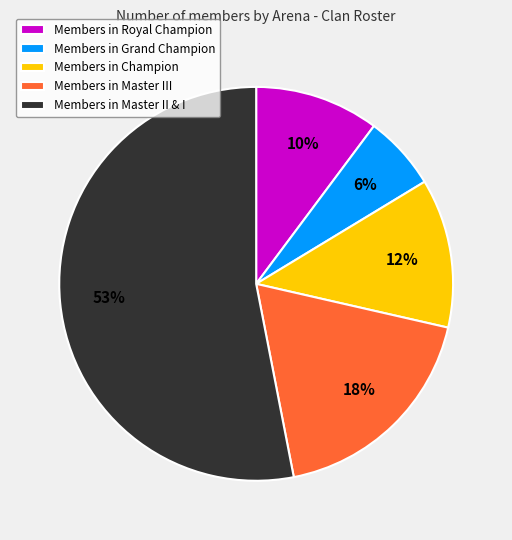

To the nearest percent, what is the difference between the largest and smallest slice percentages?

47%